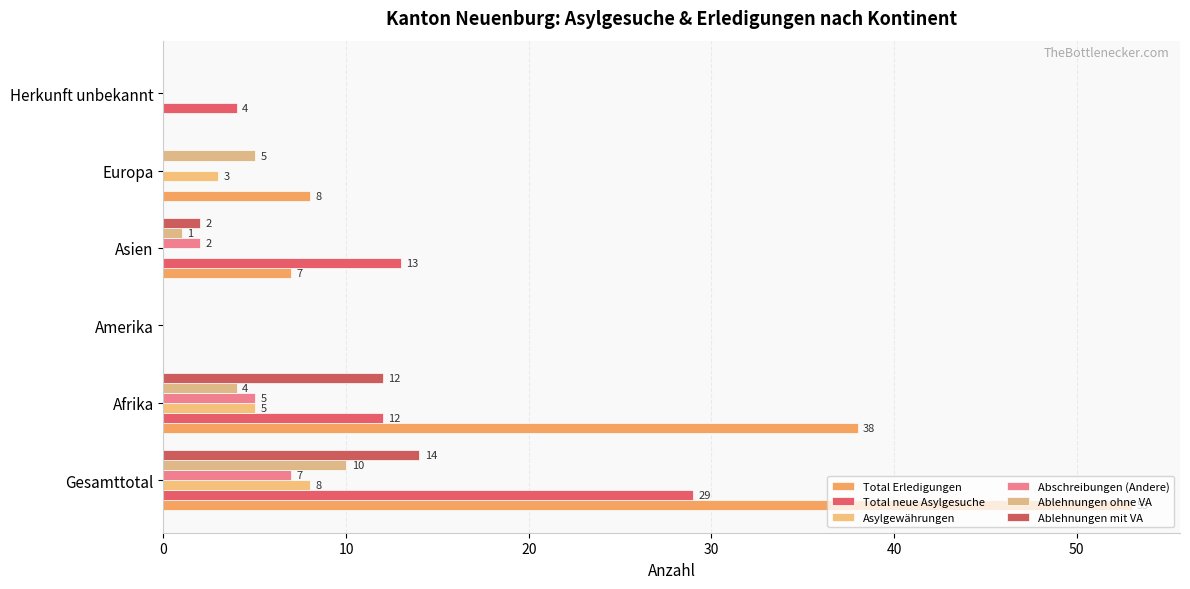

How many positive values does the Ablehnungen ohne VA series have?

4